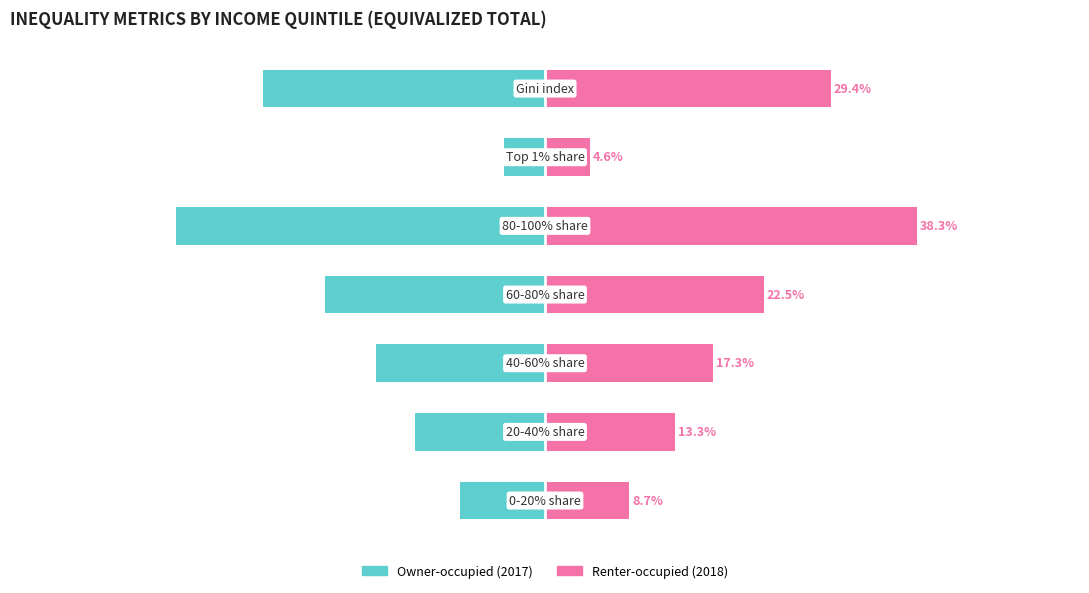

How many bars are there in total?

14